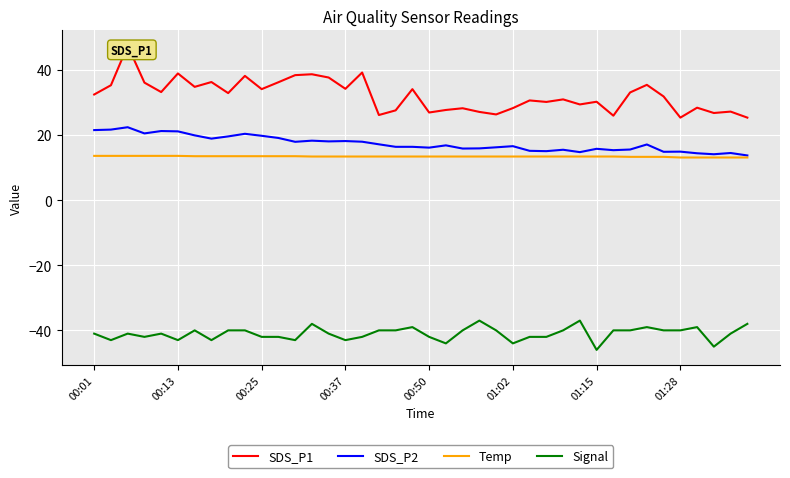

What is the highest value of the SDS_P2 series?

22.4